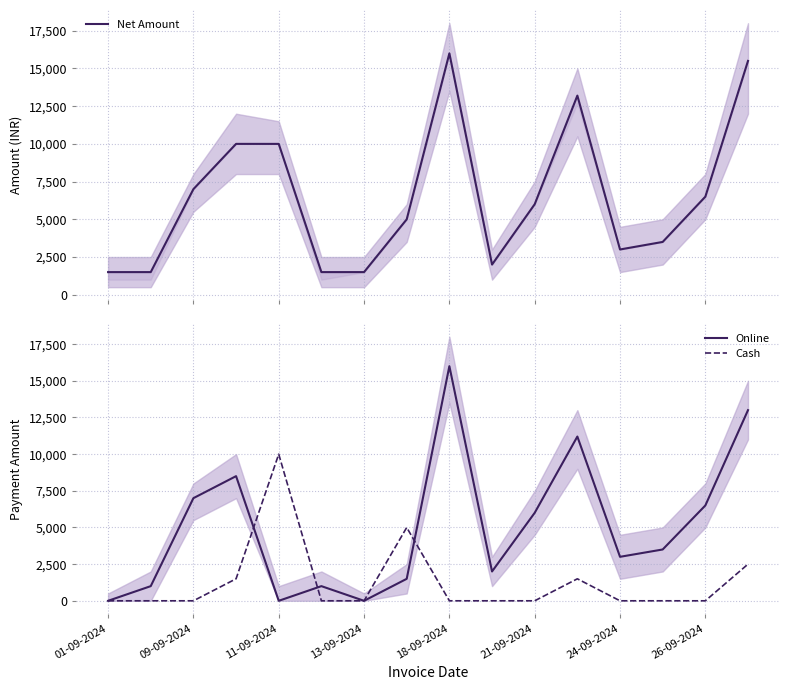

What is the highest value of the Cash series?

9999